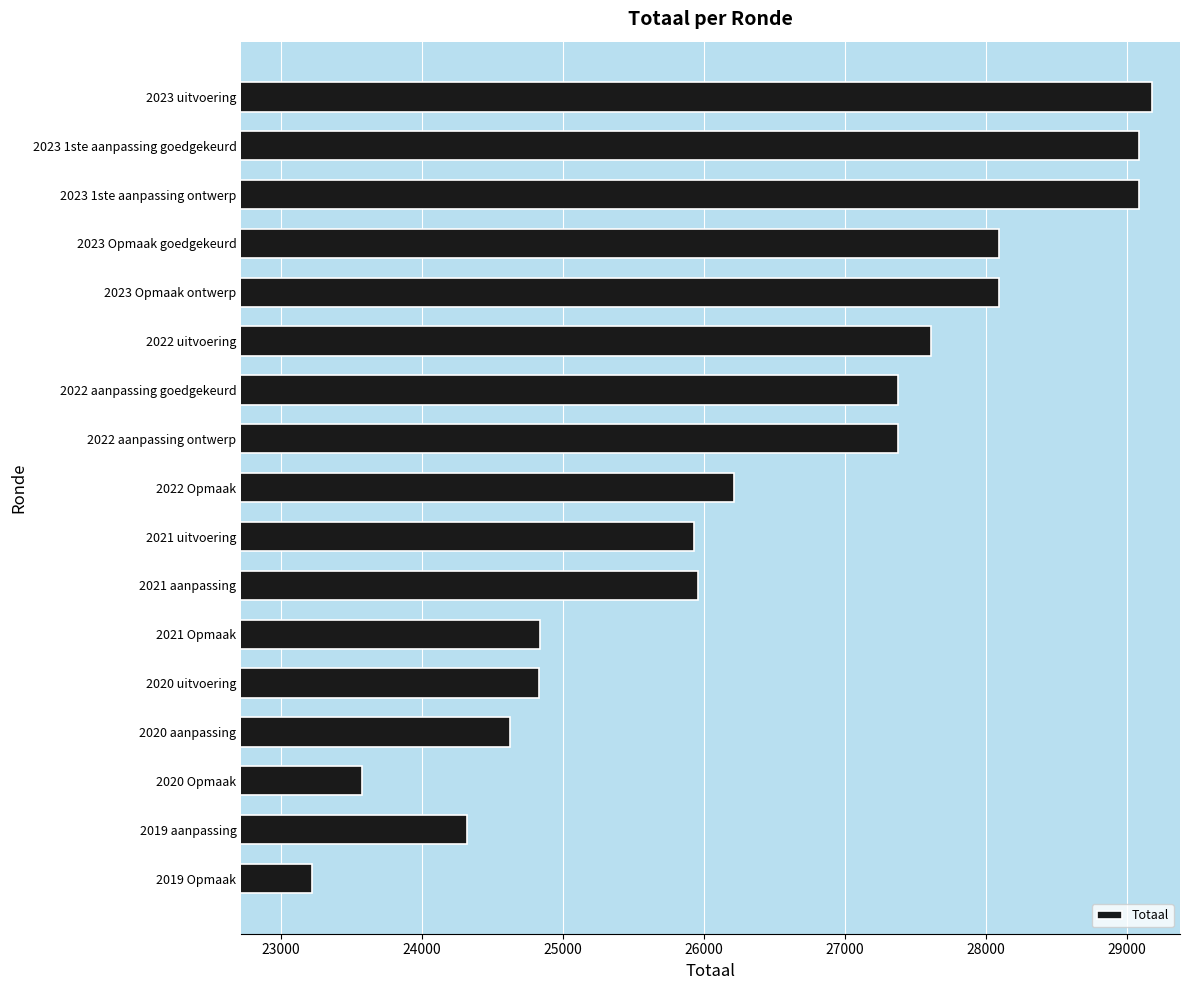

What is the label of the 7th bar from the bottom?

2021 aanpassing